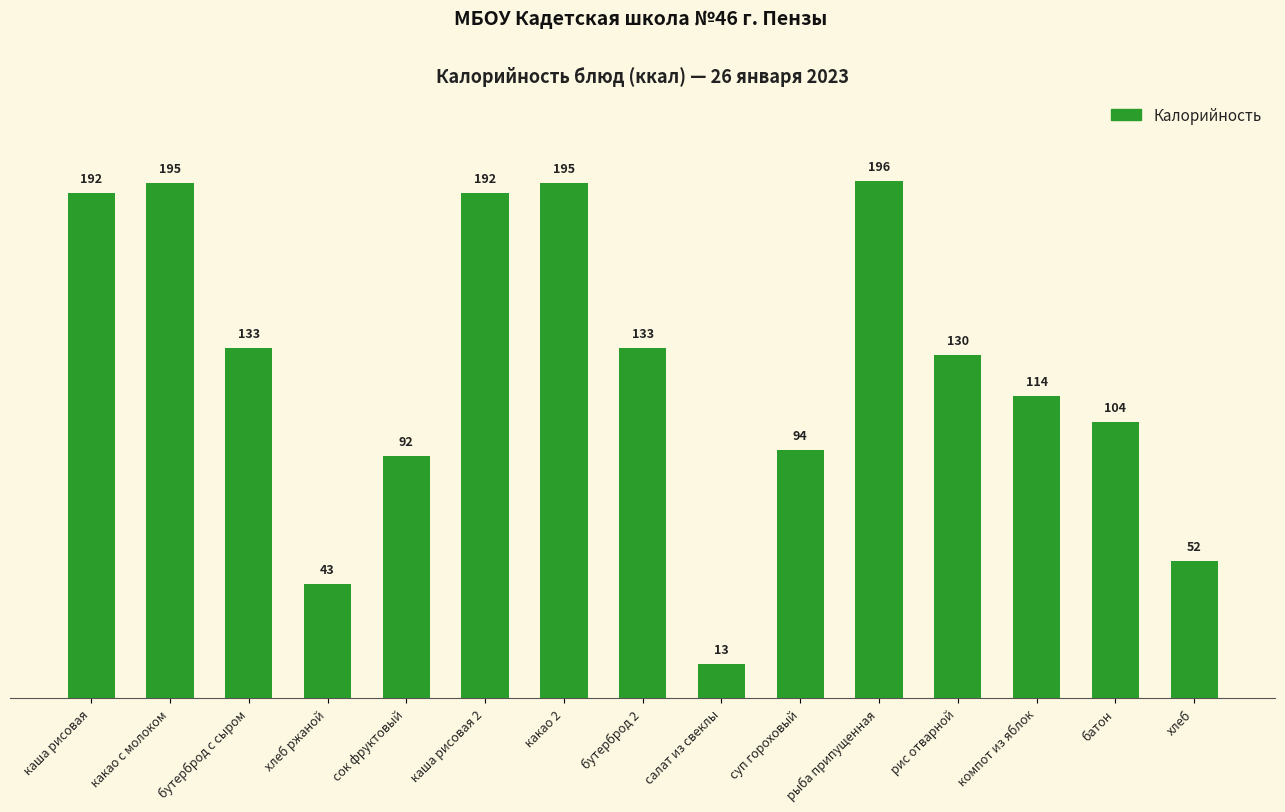

What is the value of the 6th bar from the left?

192.0